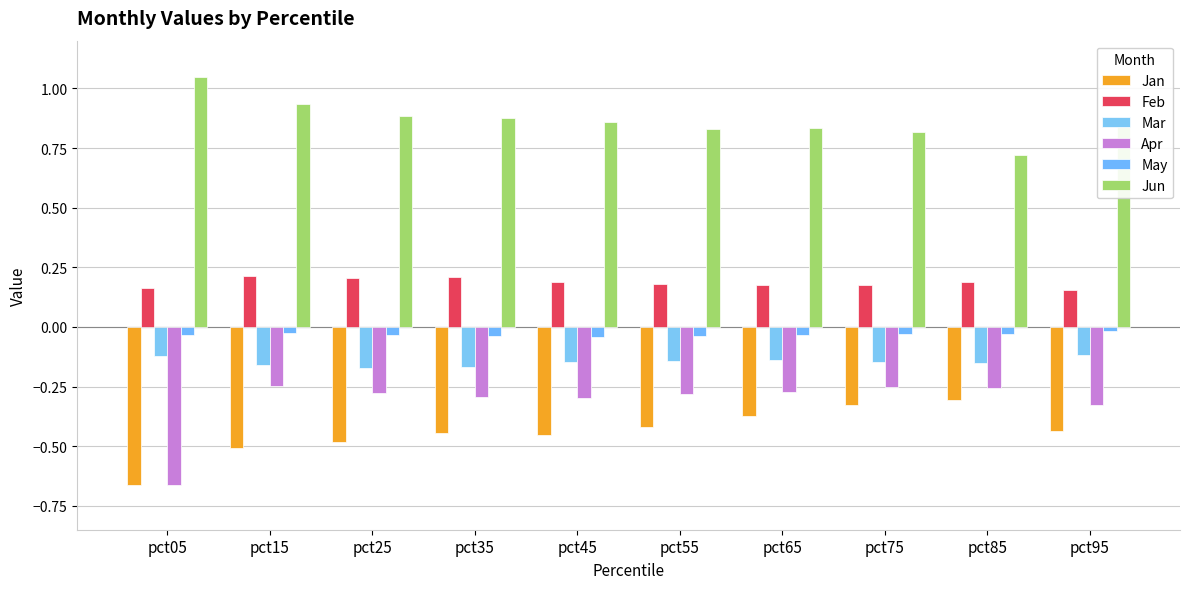

What is the sum of all May values?

-0.3